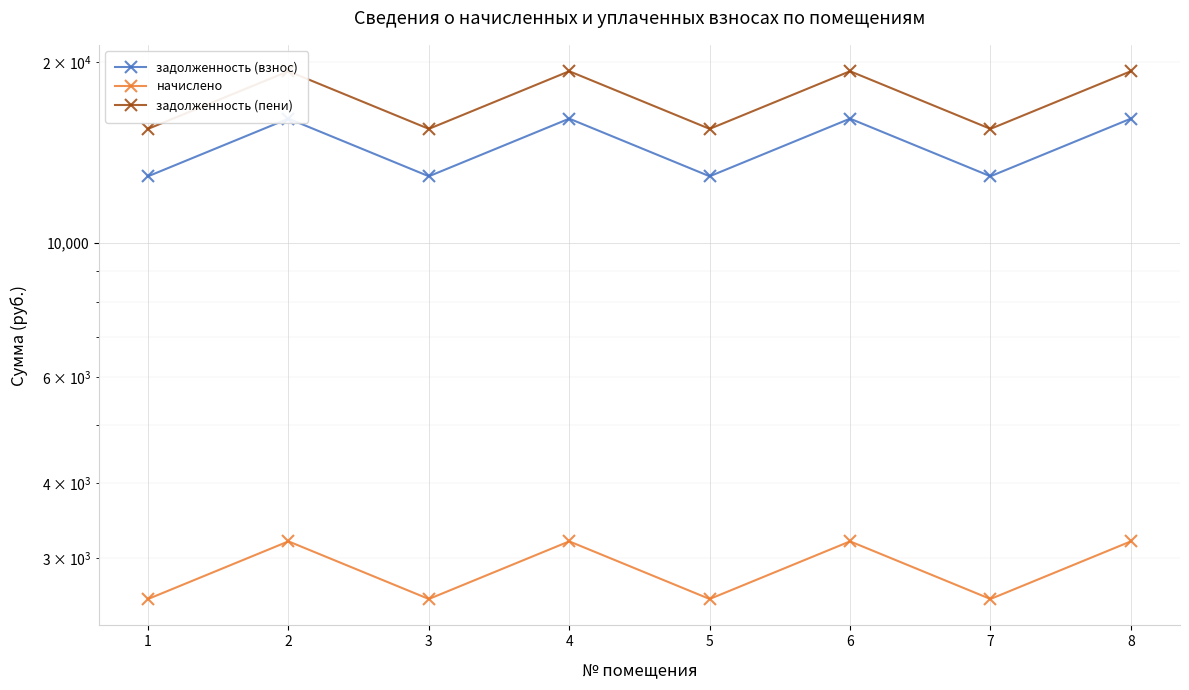

How many interior local peaks does the задолженность (взнос) series have?

3